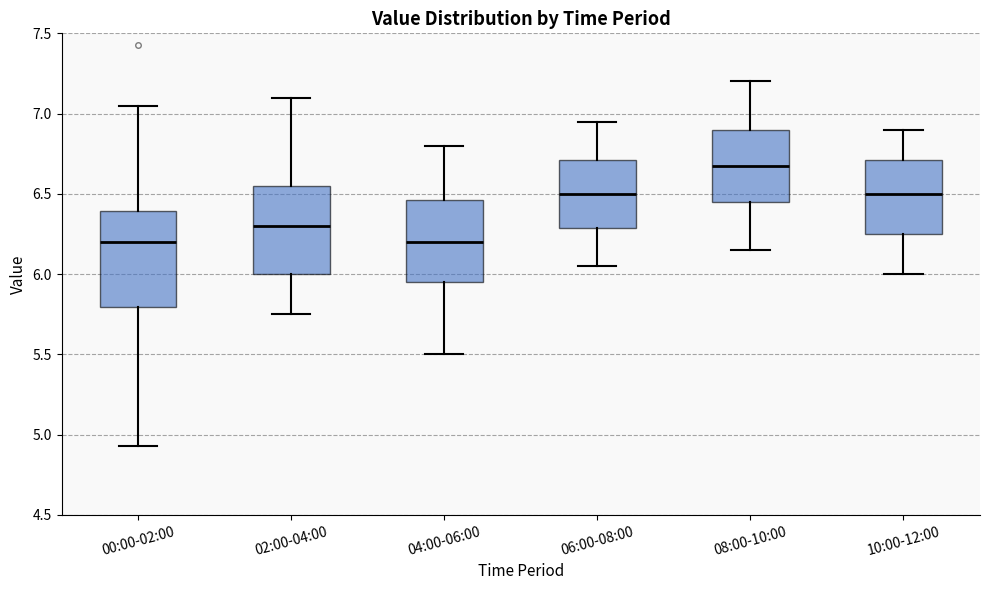

Which box has the highest median line?

08:00-10:00